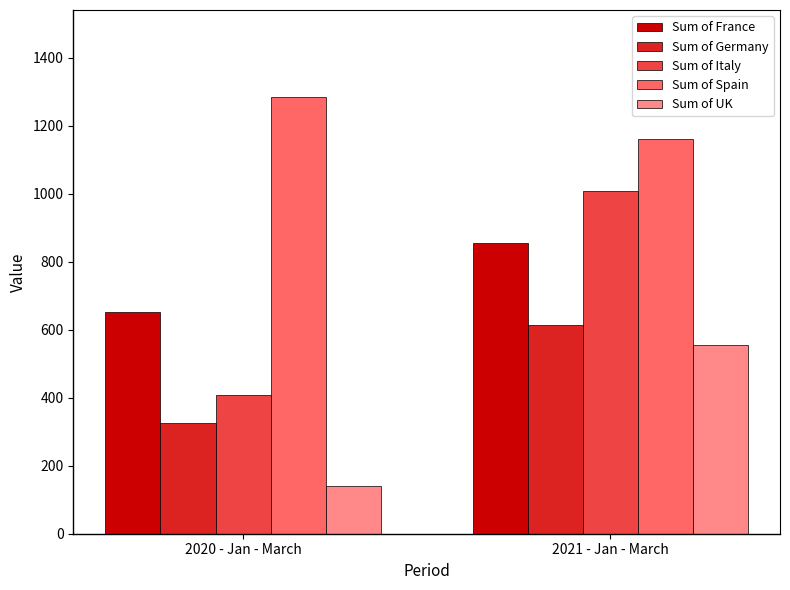

How many series are shown in this chart?

5